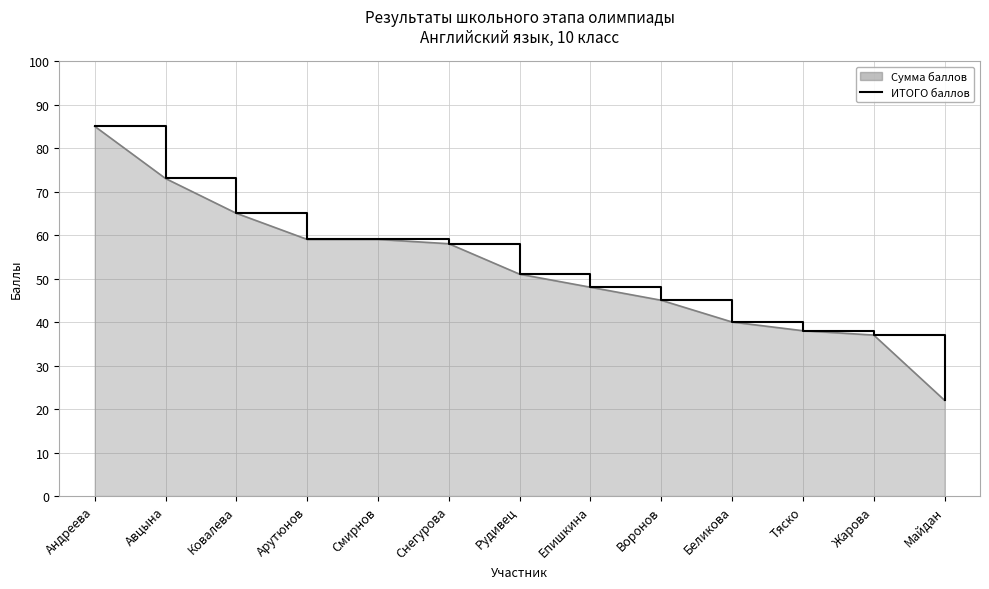

Reading left to right, list all the values displayed in this chart.

85	73	65	59	59	58	51	48	45	40	38	37	22